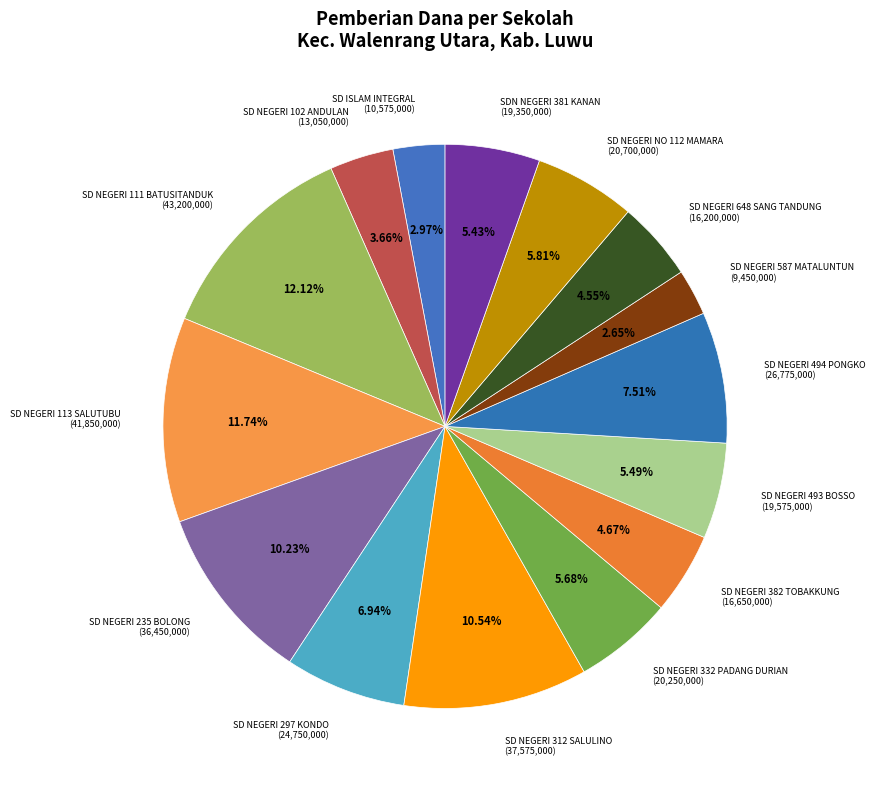

Which has a higher value, SD NEGERI 297 KONDO or SD NEGERI NO 112 MAMARA?

SD NEGERI 297 KONDO